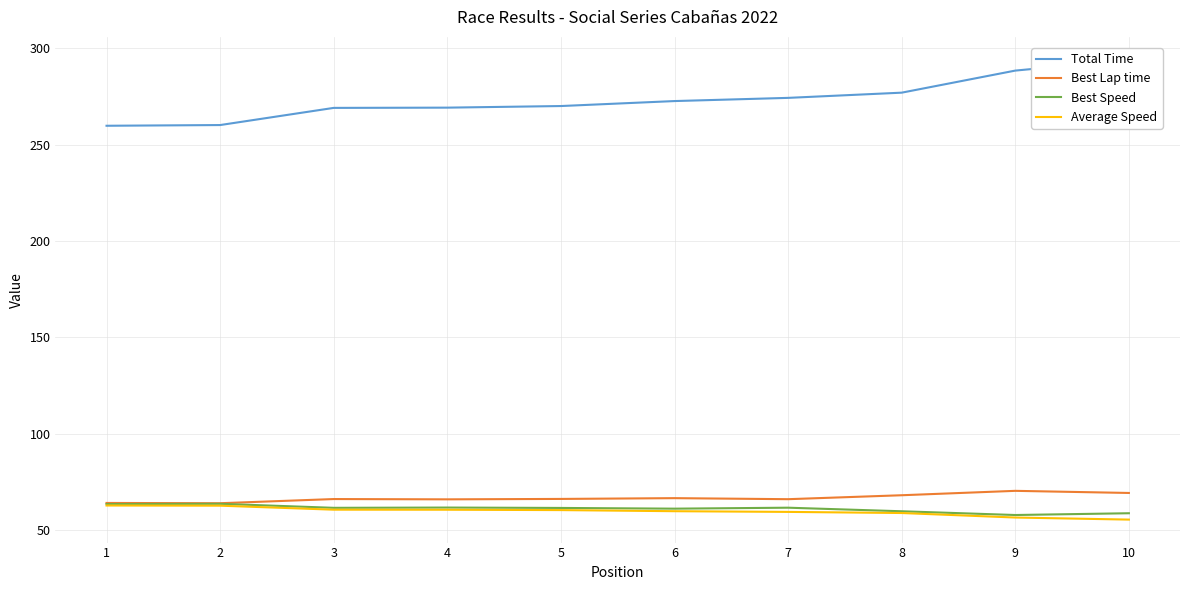

Reading right to left, extract all data points from this chart.

Total Time: 10=293.9	9=288.4	8=276.9	7=274.2	6=272.6	5=270.0	4=269.2	3=269.0	2=260.1	1=259.8
Best Lap time: 10=69.4	9=70.5	8=68.2	7=66.1	6=66.7	5=66.3	4=66.1	3=66.2	2=64.0	1=64.2
Best Speed: 10=58.9	9=57.9	8=59.9	7=61.7	6=61.2	5=61.6	4=61.8	3=61.7	2=63.7	1=63.6
Average Speed: 10=55.6	9=56.6	8=59.0	7=59.5	6=59.9	5=60.5	4=60.7	3=60.7	2=62.8	1=62.9